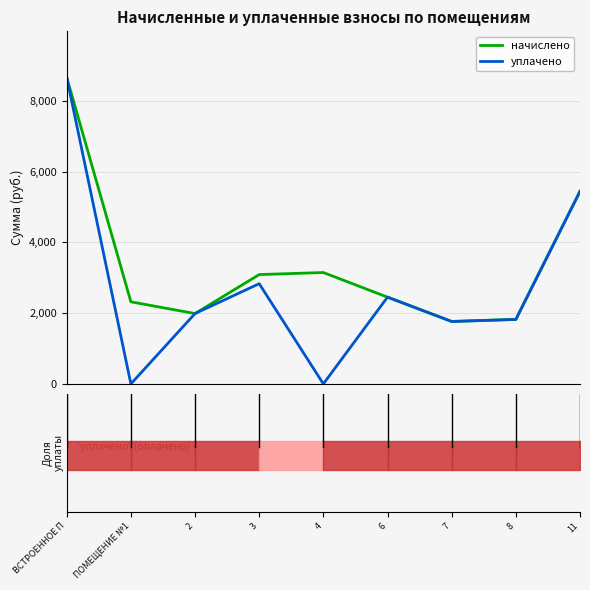

What is the sum of the начислено values at ВСТРОЕННОЕ П and ПОМЕЩЕНИЕ №1?

10979.3